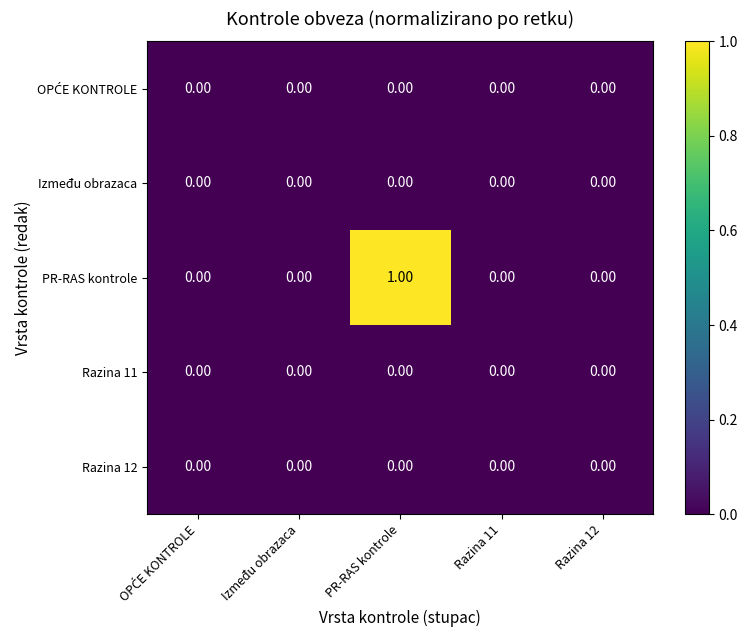

Which series has the largest total across all categories?

PR-RAS kontrole